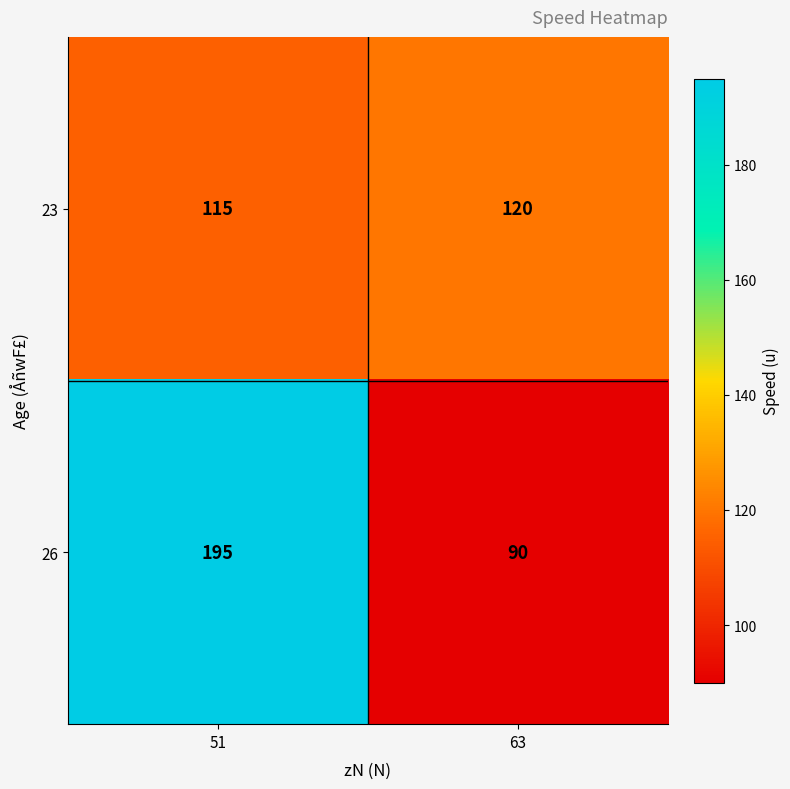

What is the approximate value of 26 at 51, to the nearest 5?

195